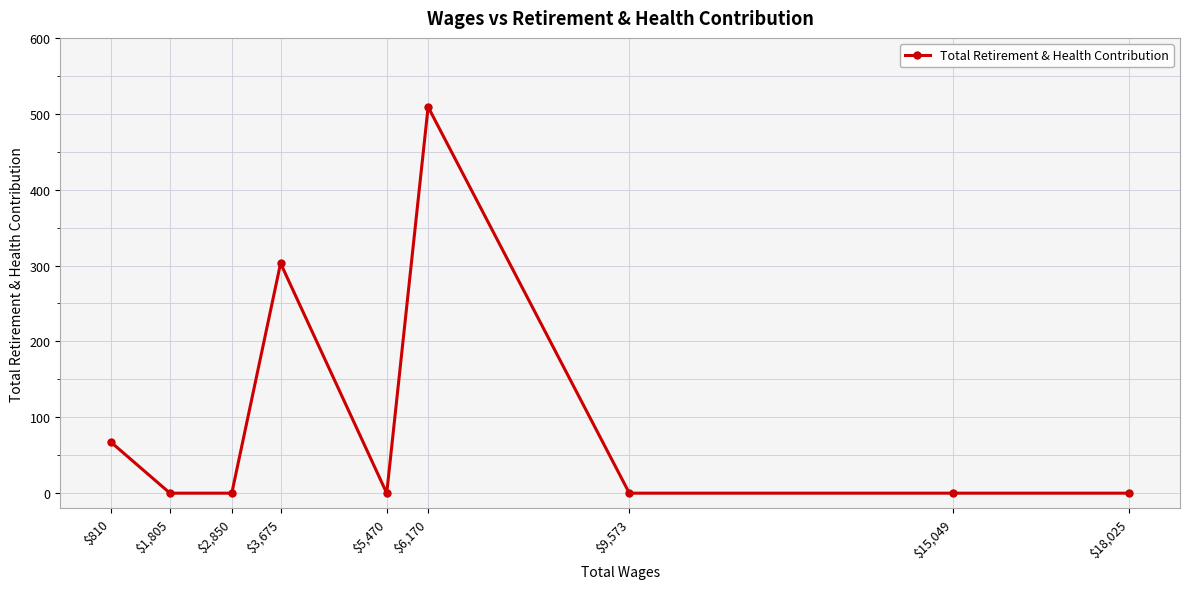

What is the average value?

98